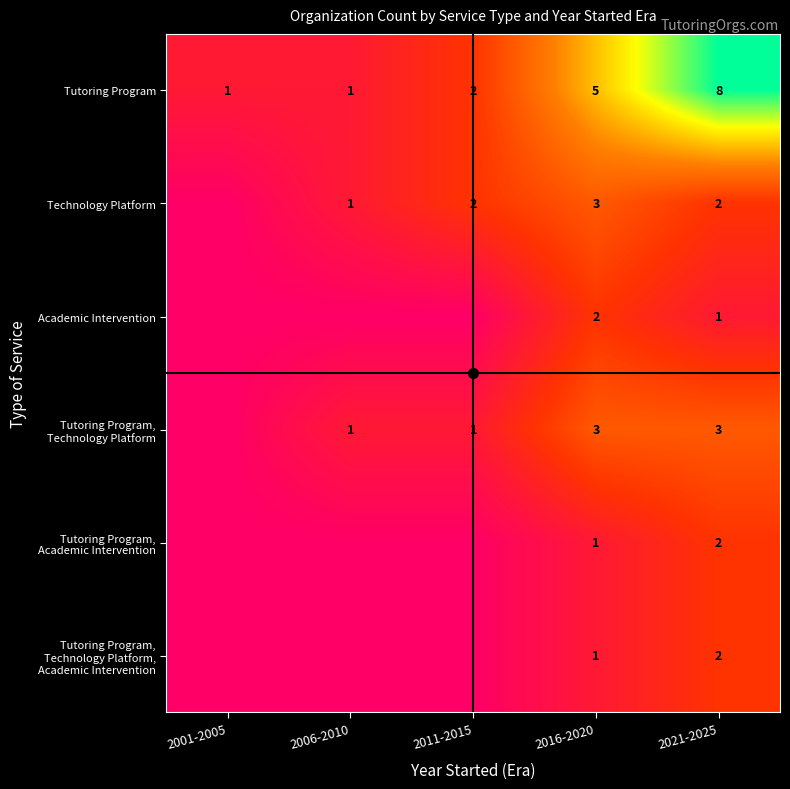

What is the difference between the highest and lowest values at 2006-2010?

1